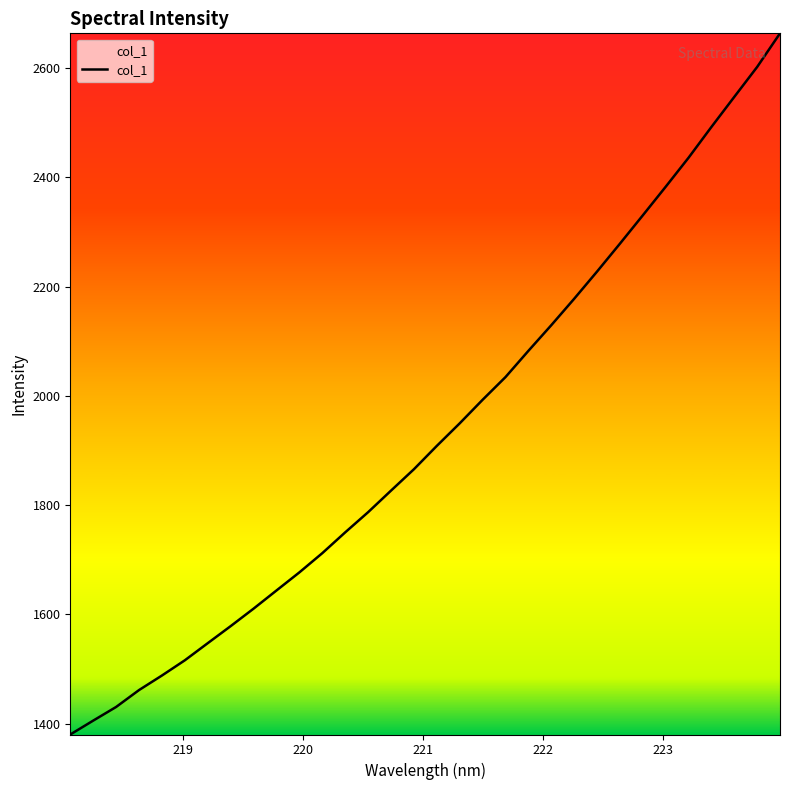

What is the difference between the maximum and minimum values?

1283.8